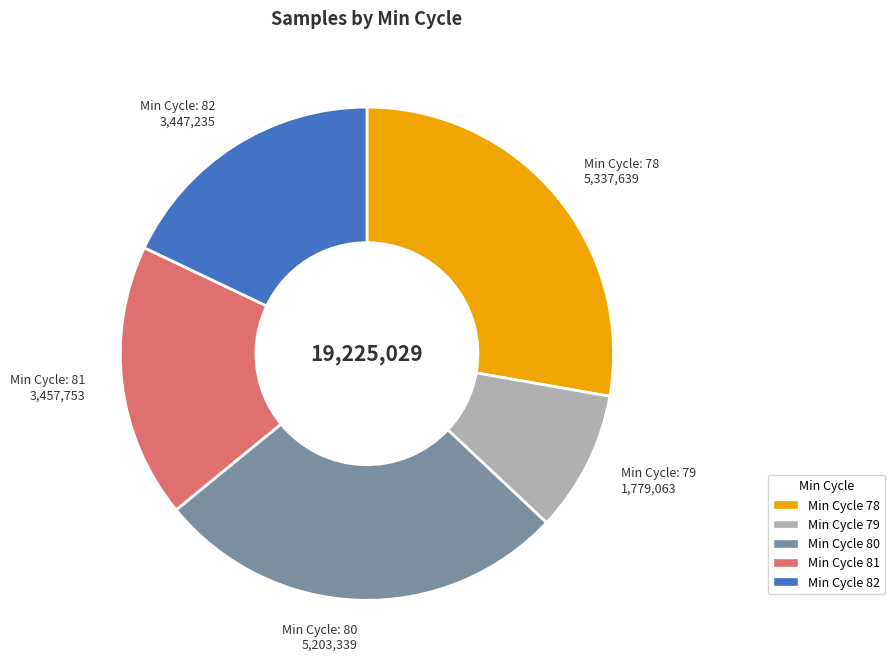

True or false: Min Cycle 82 accounts for 18% of the total.

True